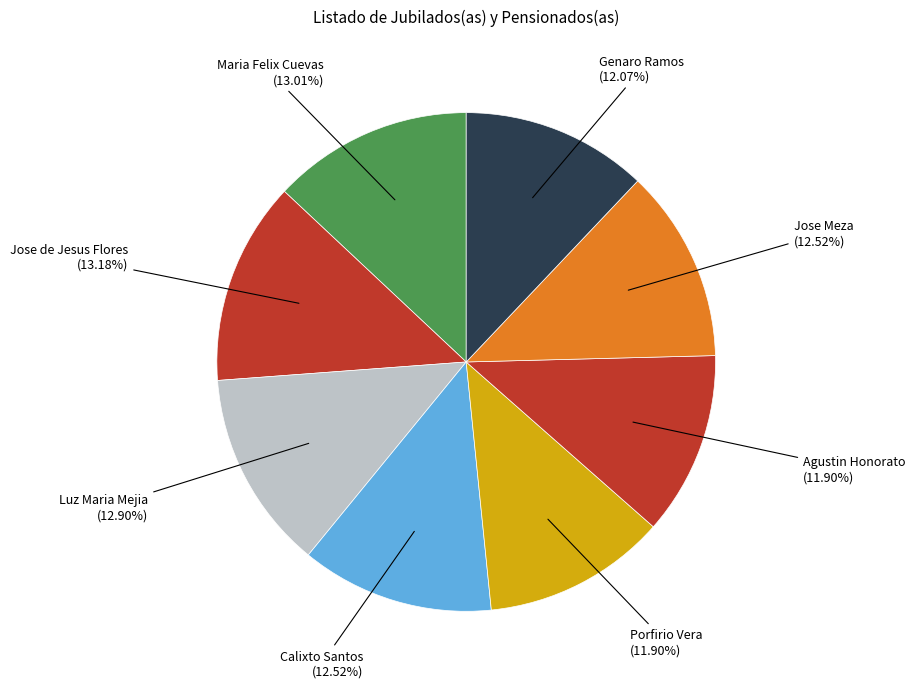

Does Jose de Jesus Flores represent more than half of the total?

No